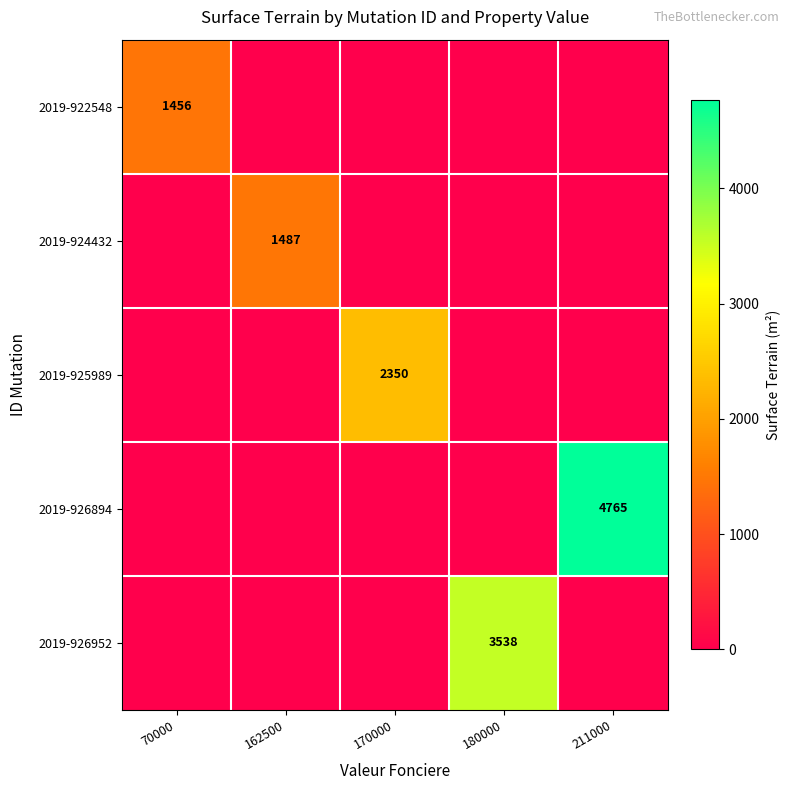

What is the spread (max minus min) of values at 162500?

1487